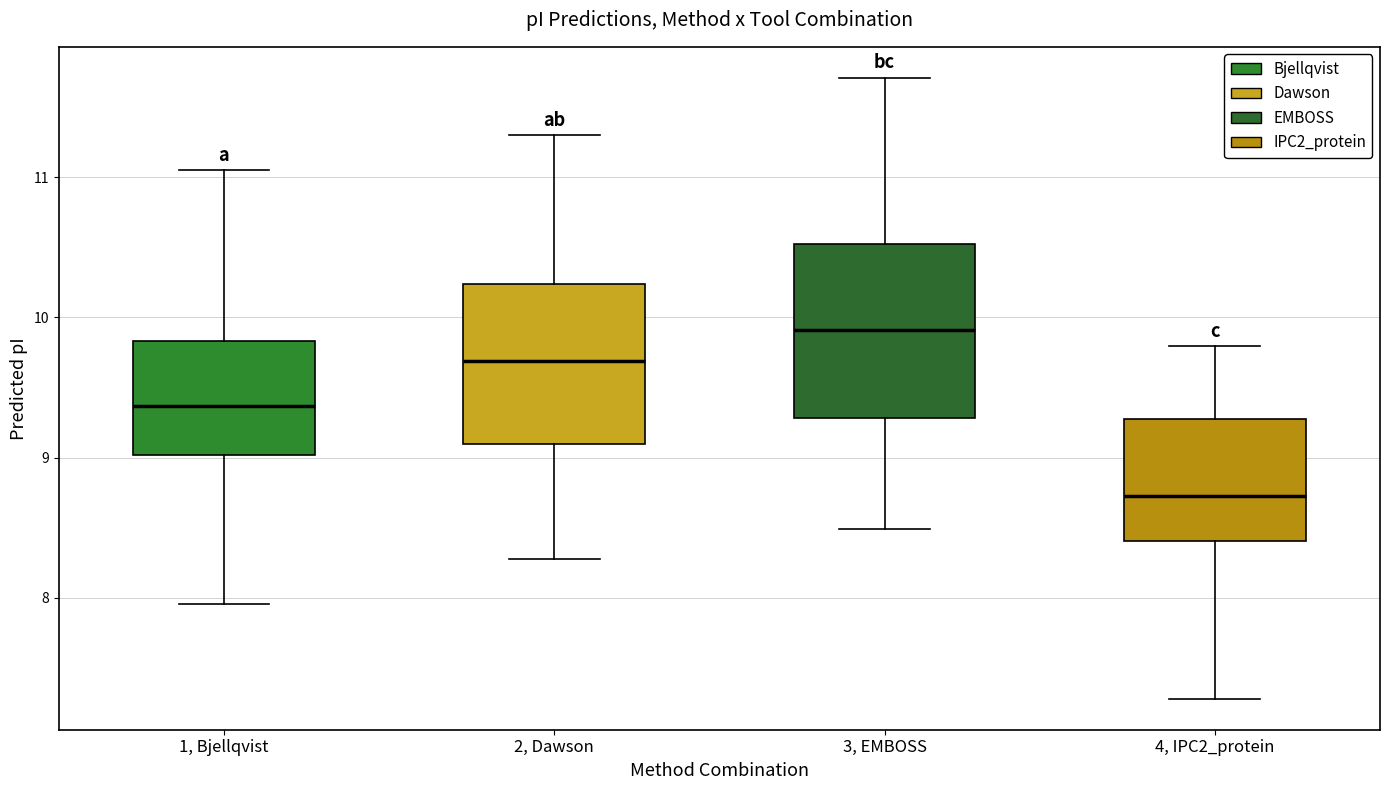

Which box has the lowest median line?

4, IPC2_protein